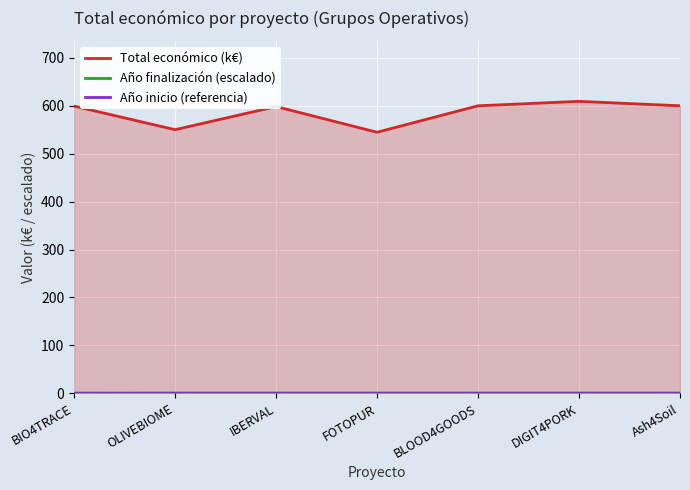

Which series has the largest total across all categories?

Total económico (k€)